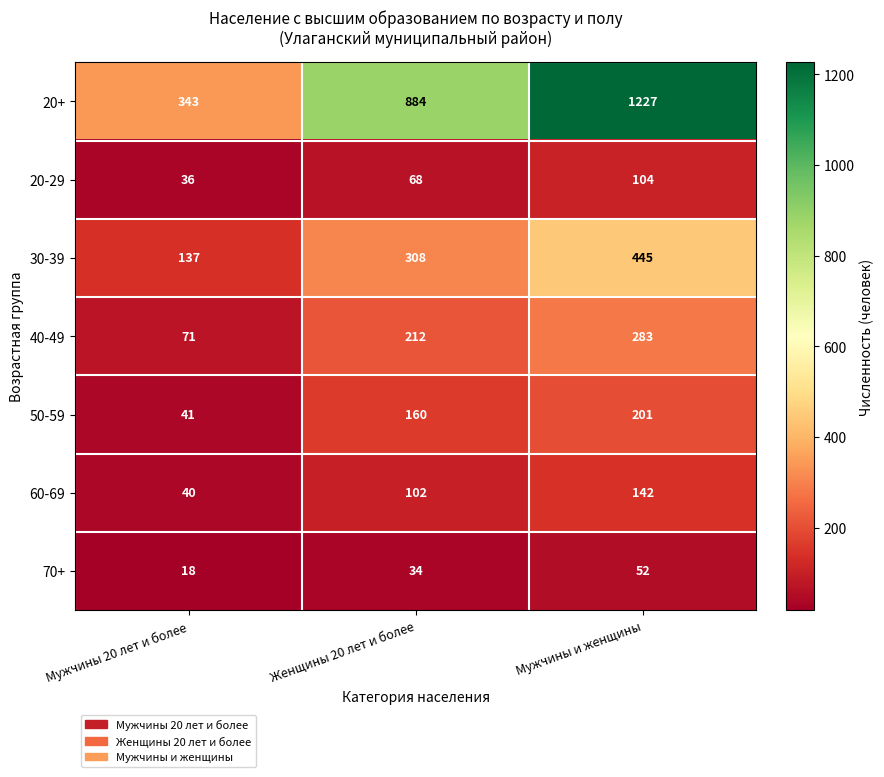

How many data points does each series have?

3